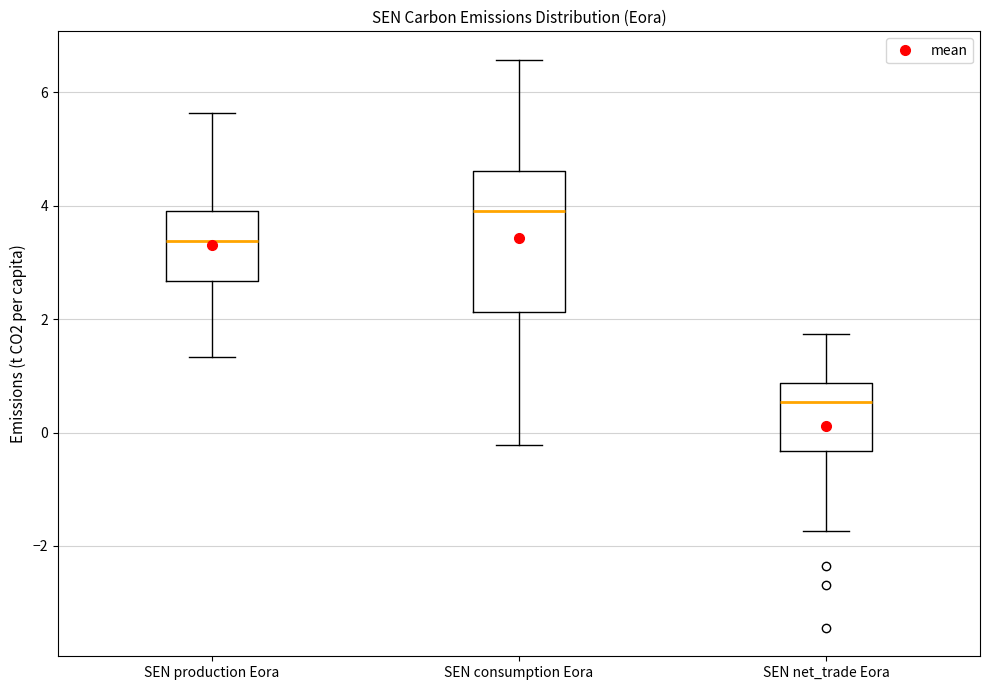

Reading left to right, transcribe this box plot: for each box, give where its median line is, the range the box spans, and where its two whiskers end, as read against the y-axis. The values are not printed on the chart, so give them approximately, as read against the axis.

SEN production Eora: median 3.4, box 2.6 to 4.0, whiskers 1.4 to 5.6
SEN consumption Eora: median 4.0, box 2.2 to 4.6, whiskers -0.2 to 6.6
SEN net_trade Eora: median 0.6, box -0.4 to 0.8, whiskers -1.8 to 1.8